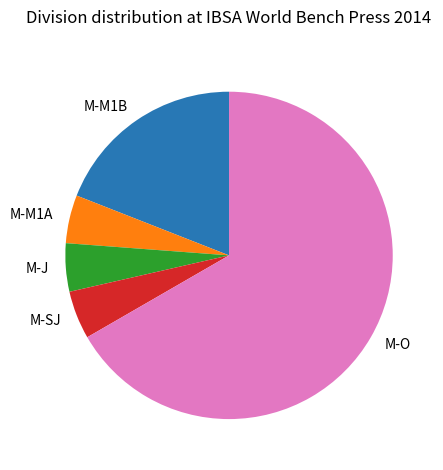

Combined, do M-O and M-M1B account for over 50%?

Yes